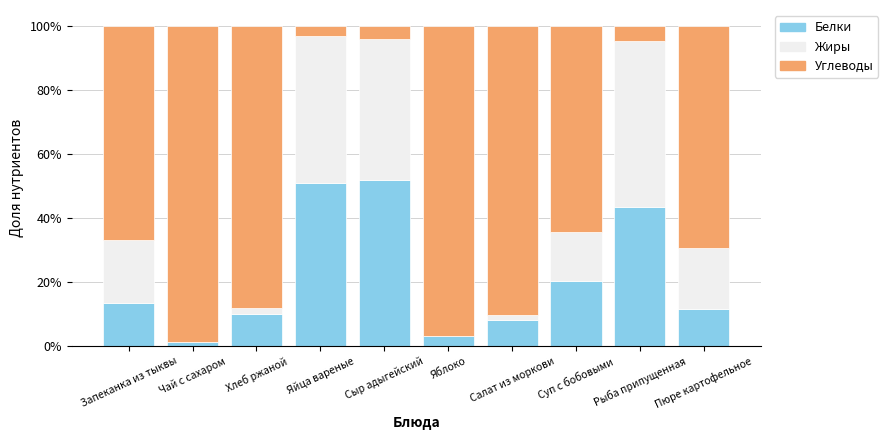

Is it true that Белки equals 2.6 at Салат из моркови?

False